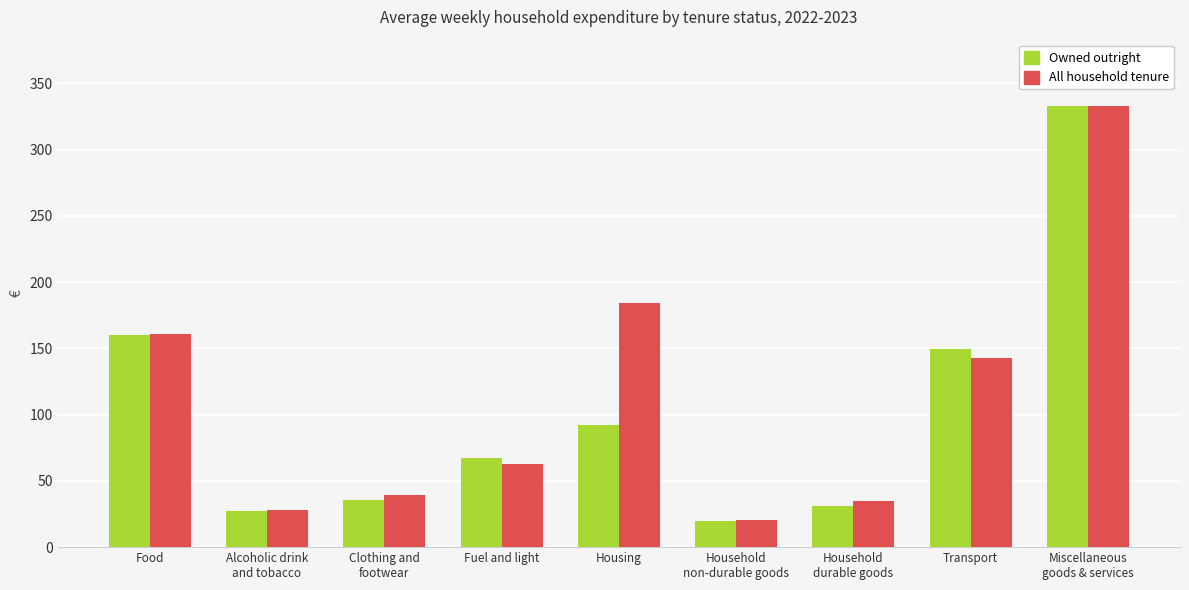

What is the sum of the Owned outright values at Transport and Miscellaneous
goods & services?

481.9